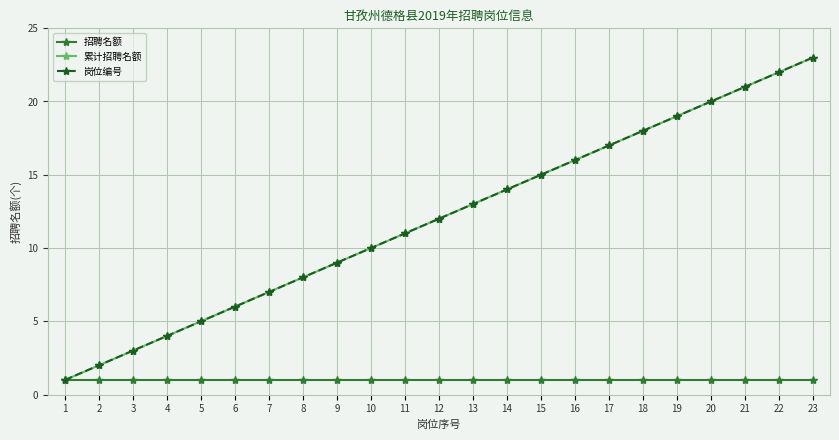

Is this an area chart (filled region under the line)?

No